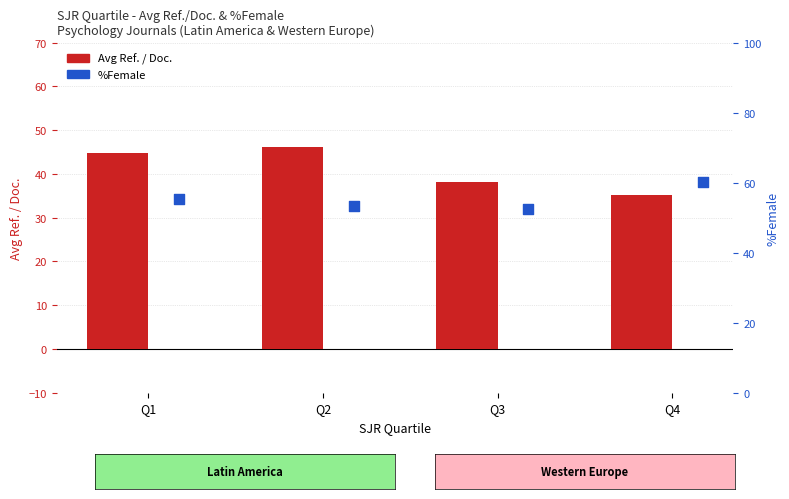

Is the value of Avg Ref. / Doc. at Q1 greater than the value of %Female at Q4?

No